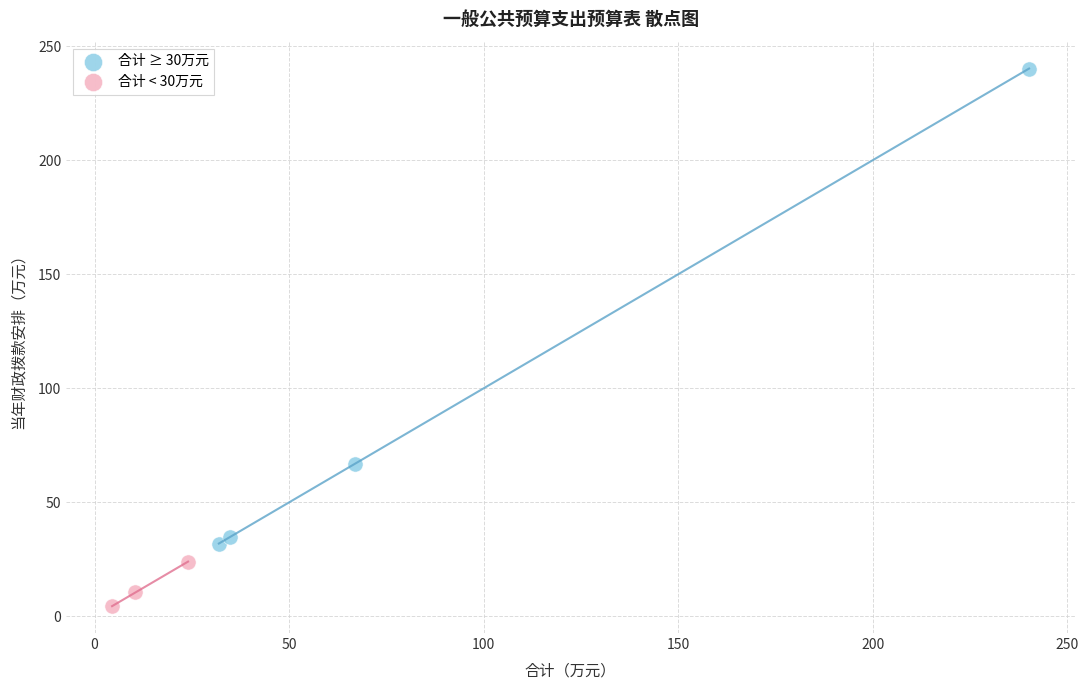

Which series reaches the minimum Y coordinate?

合计 < 30万元